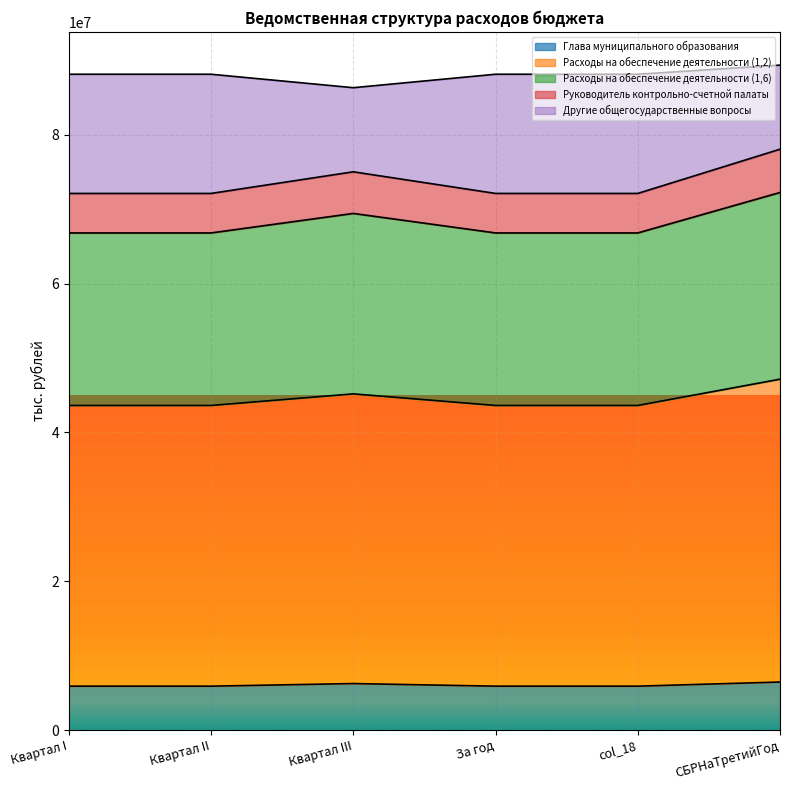

What is the highest value of the Глава муниципального образования series?

6467400